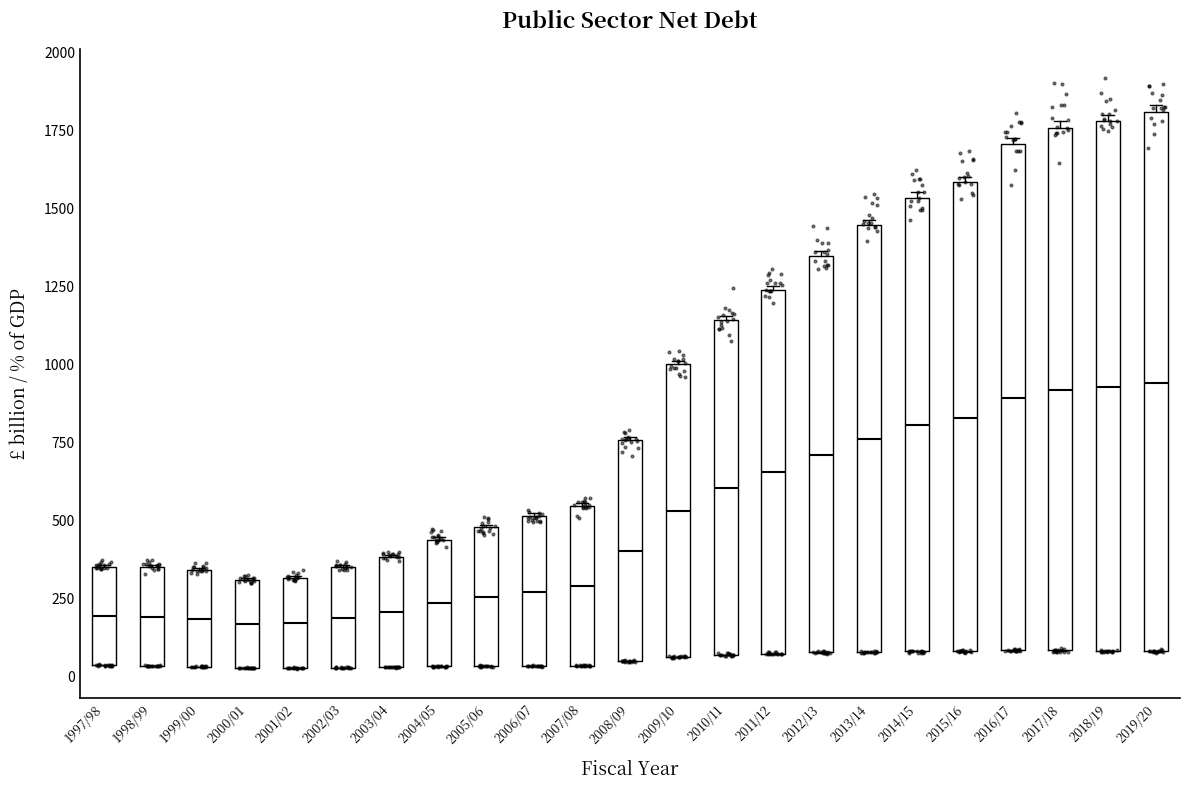

Where is the lower edge of the box for 2017/18 on the y-axis? The values are not printed on the chart, so give them approximately, as read against the axis.

100